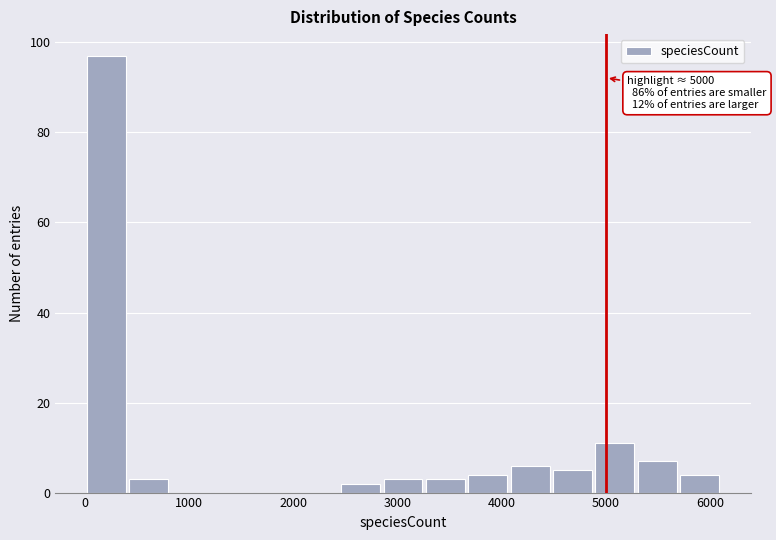

Over which range of the x-axis is the bar tallest?

0 to 400